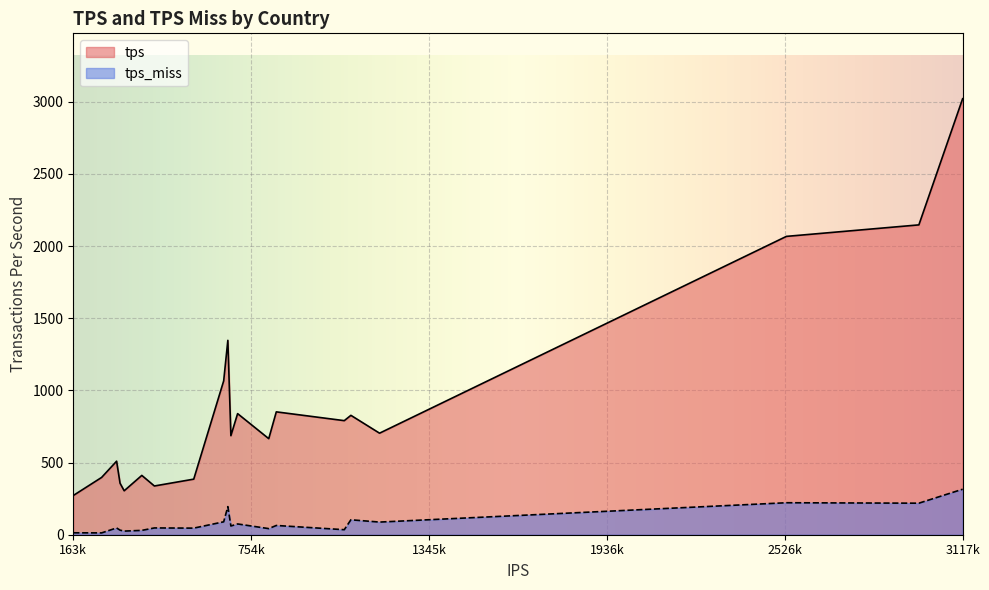

True or false: tps_miss and tps cross at least once.

False